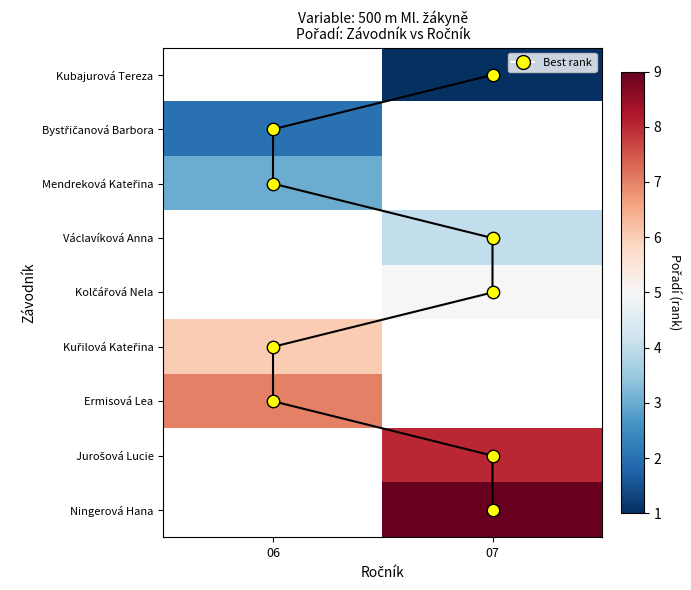

Count the number of categories in the chart.

2